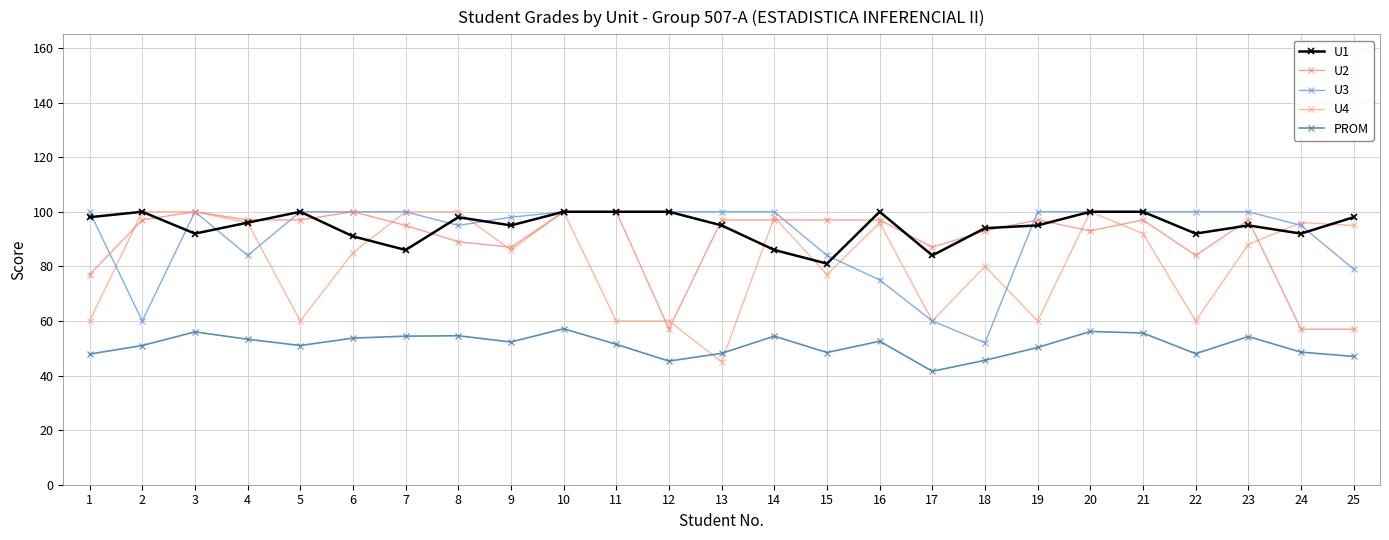

List the labels in order of PROM value, smallest first.

17, 12, 18, 25, 1, 22, 13, 15, 24, 19, 2, 5, 11, 9, 16, 4, 6, 23, 7, 14, 8, 21, 3, 20, 10